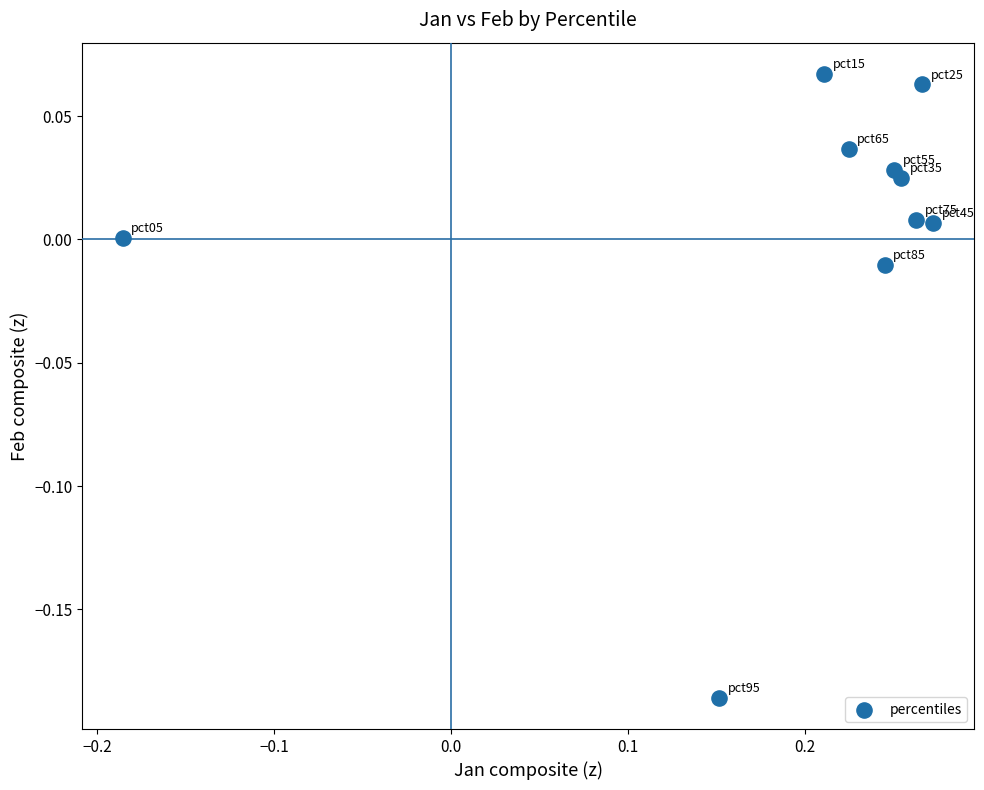

What is the range of Y values (max minus min)?

0.3